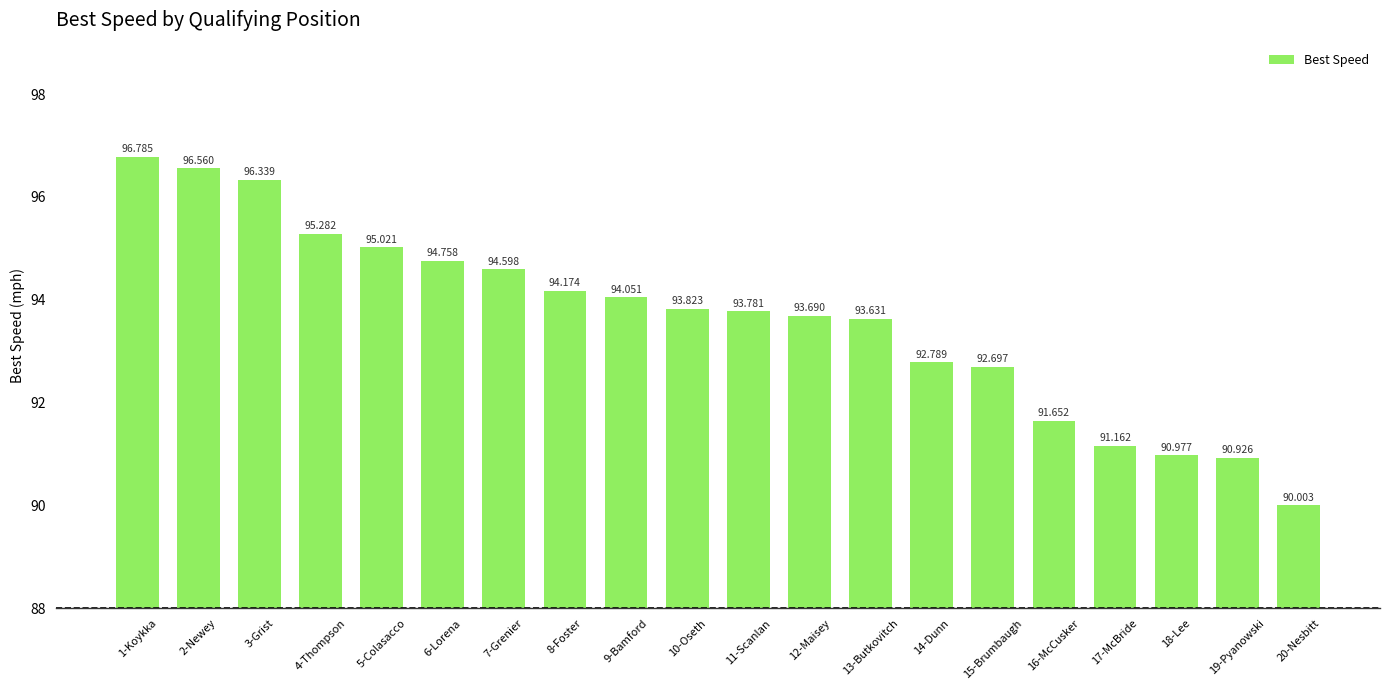

What is the difference between the values at 4-Thompson and 15-Brumbaugh?

2.6